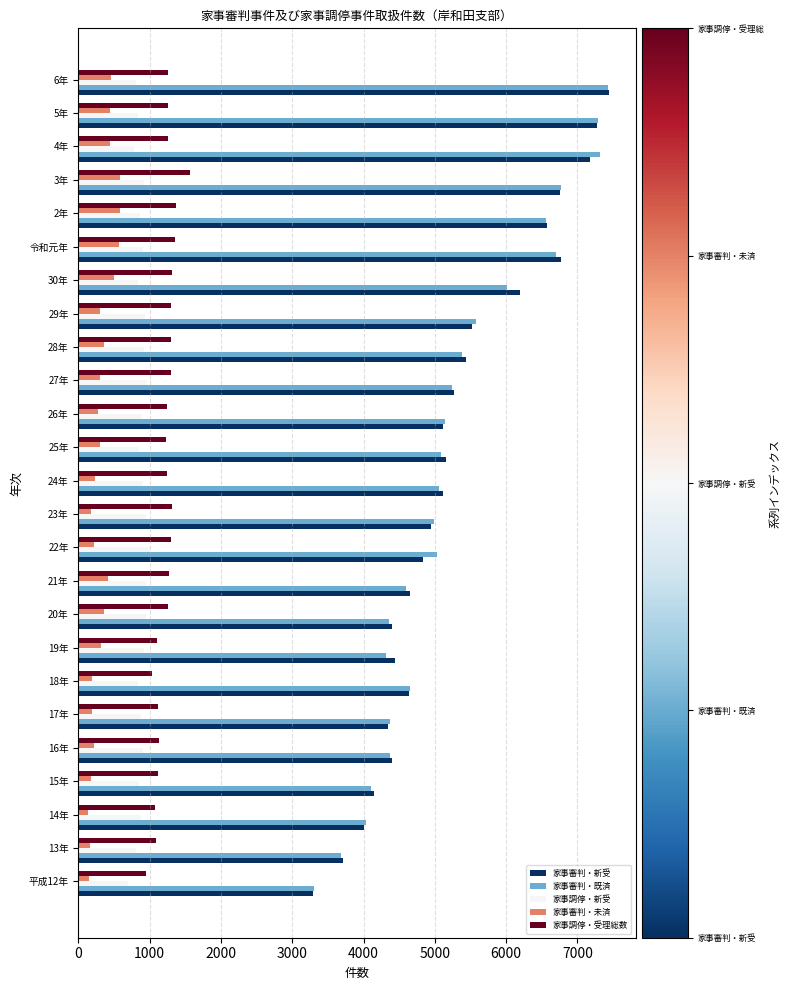

Between 13年 and 5年, which series saw the biggest shift?

家事審判・既済